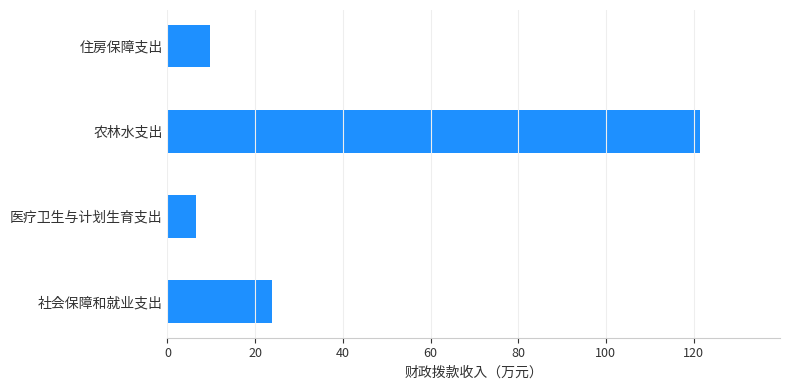

How many data points are less than 23?

2